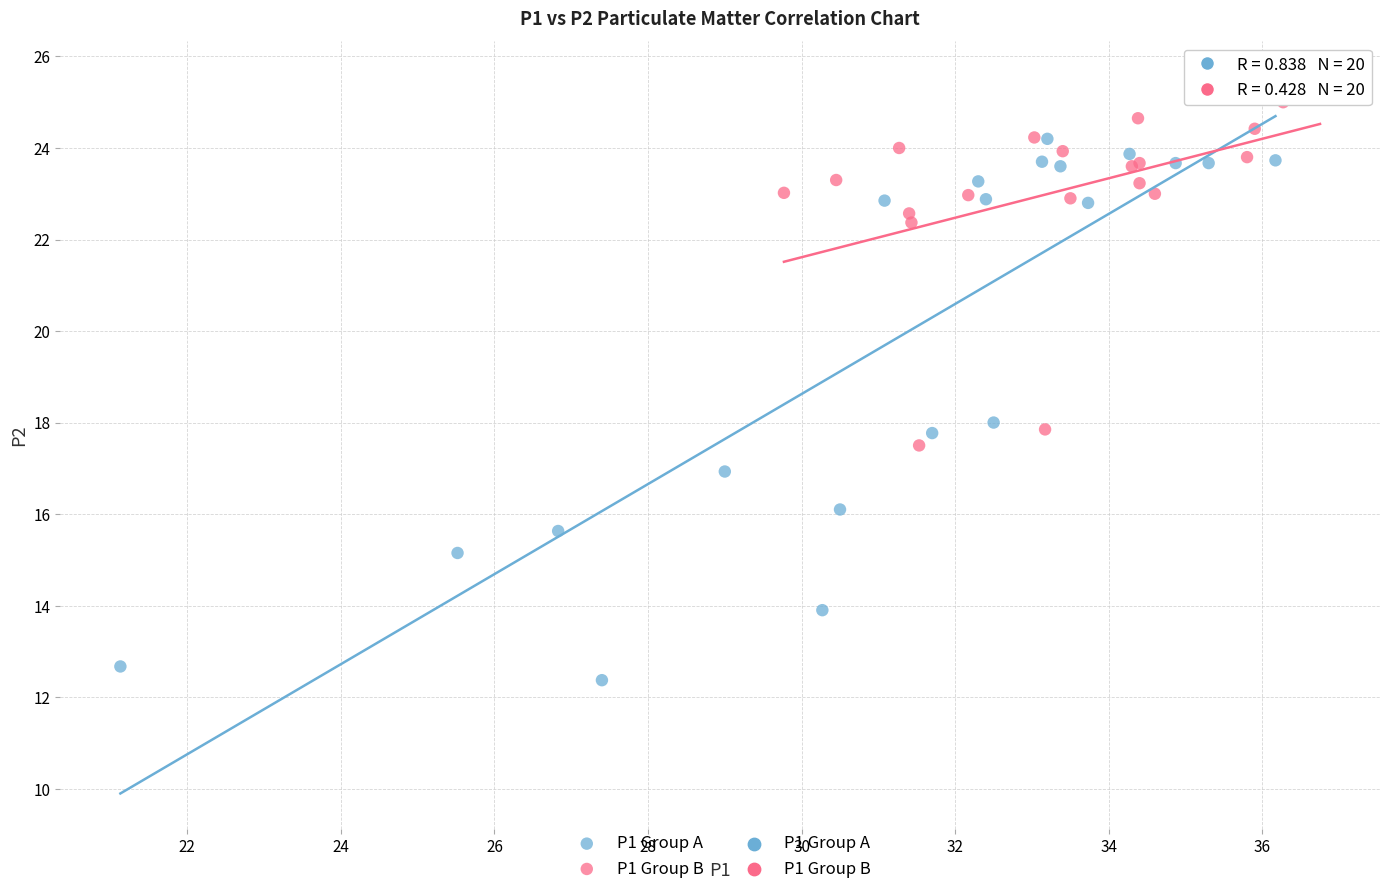

Which series has the largest Y range (max minus min)?

P1 Group A